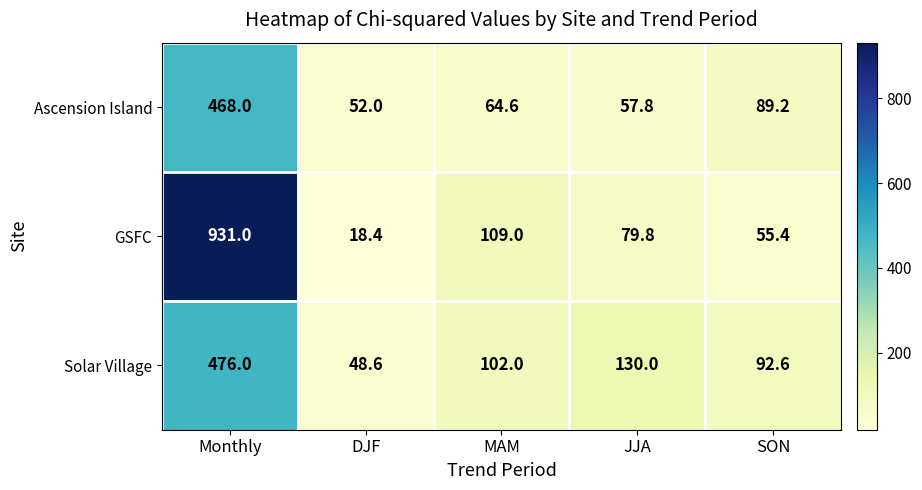

Count the number of data series in this chart.

3